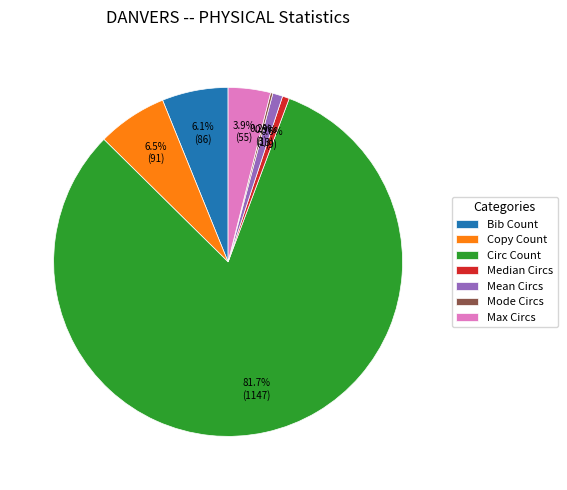

Which category has the biggest portion of the pie?

Circ Count